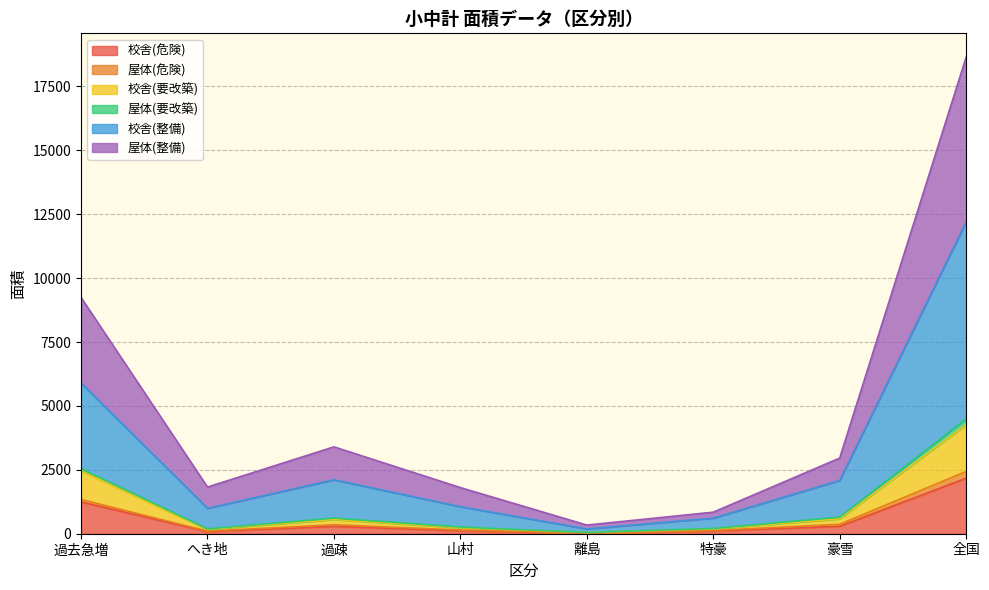

True or false: 屋体(整備) and 校舎(危険) intersect in this chart.

False